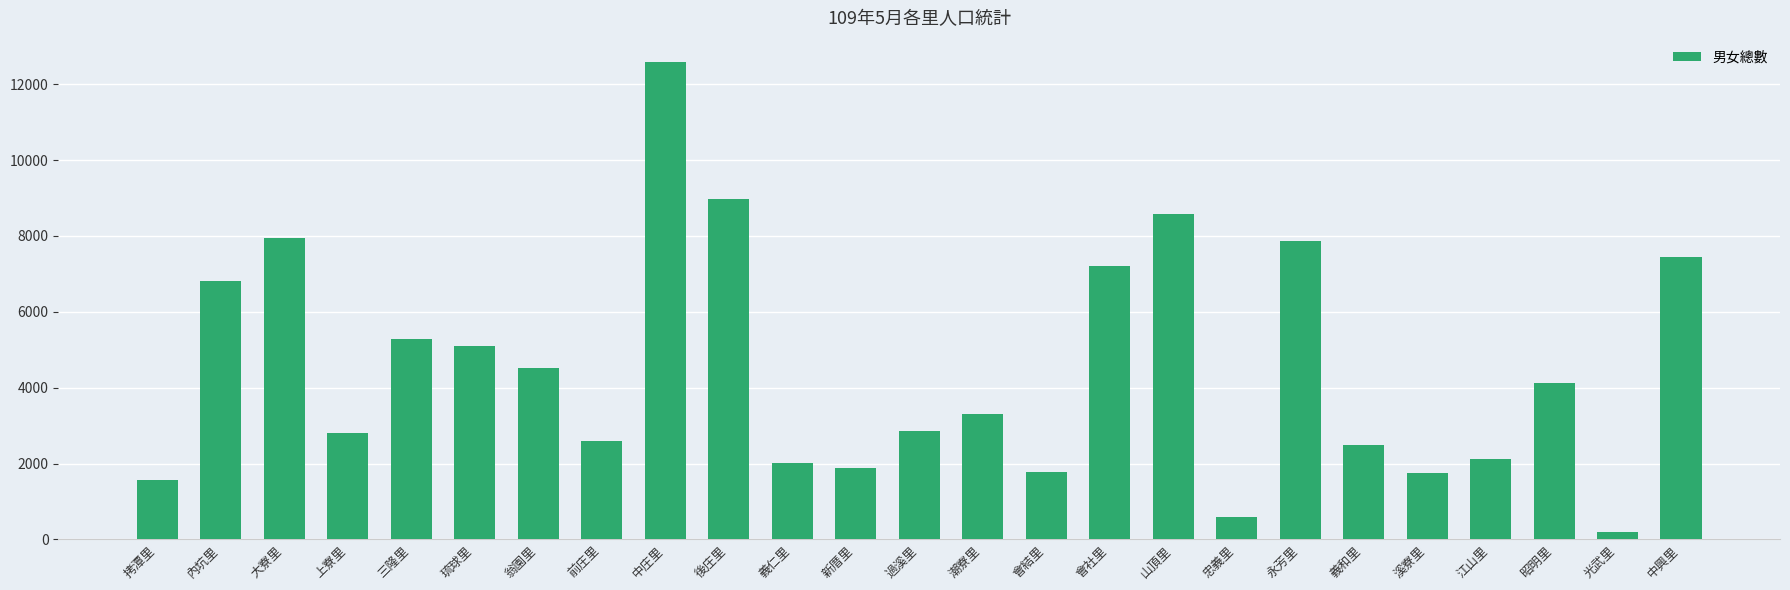

What is the change in value from 大寮里 to 義仁里?

-5921